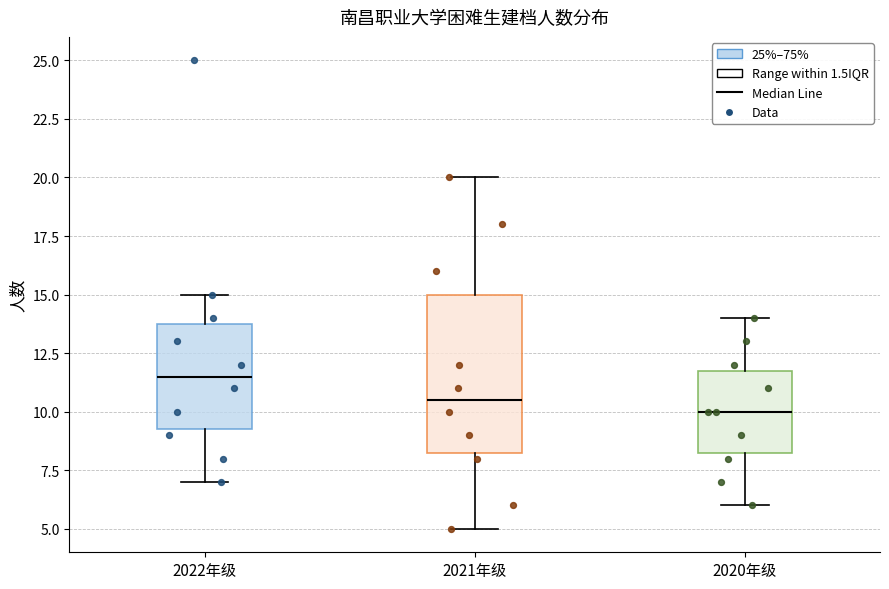

Where is the lower edge of the box for 2020年级 on the y-axis? The values are not printed on the chart, so give them approximately, as read against the axis.

8.5